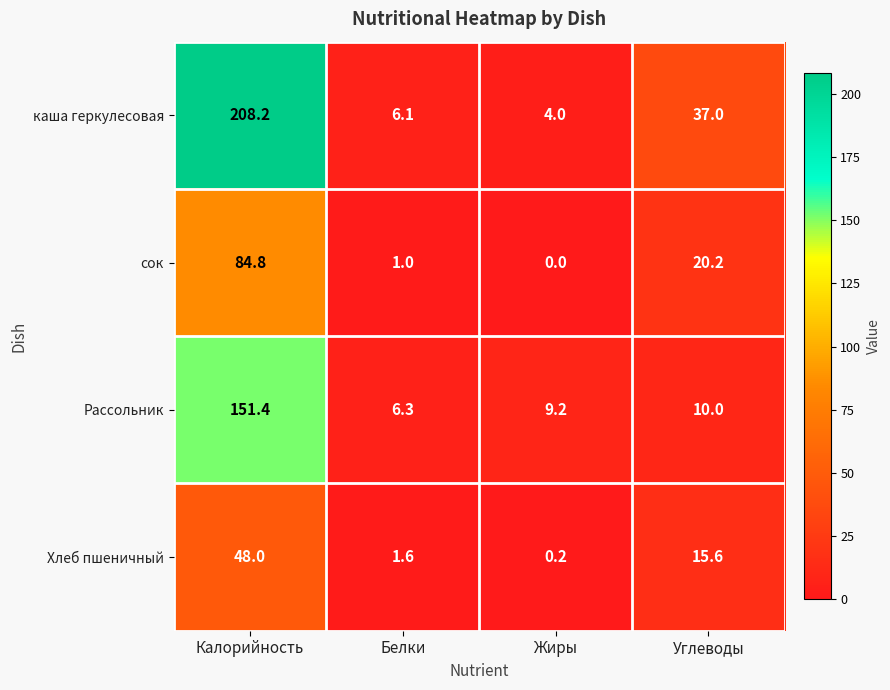

Read the Рассольник value at Белки.

6.3